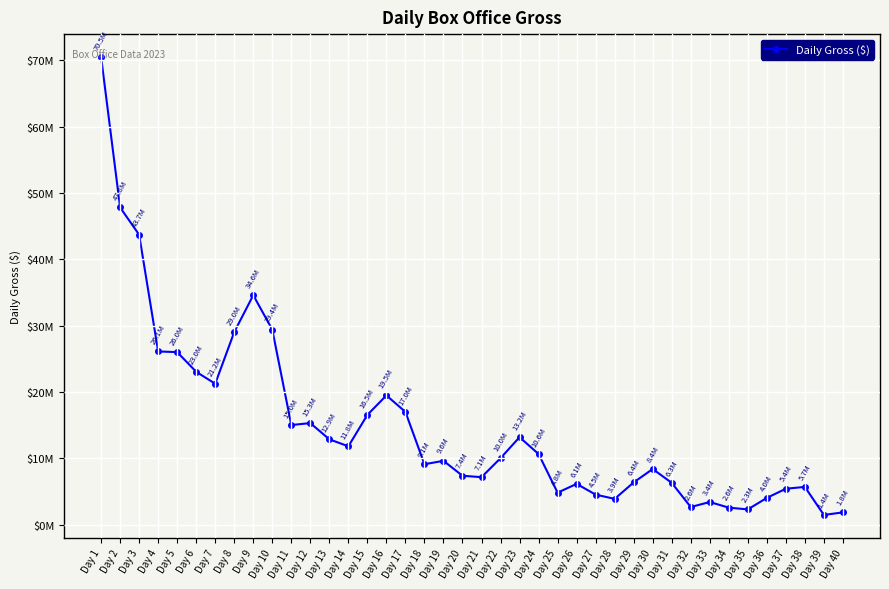

Reading left to right, extract all data points from this chart.

Day 1=70503178	Day 2=47812356	Day 3=43706510	Day 4=26105167	Day 5=26003569	Day 6=23034051	Day 7=21238020	Day 8=29032661	Day 9=34586429	Day 10=29392512	Day 11=15007589	Day 12=15302634	Day 13=12852230	Day 14=11804507	Day 15=16543731	Day 16=19476666	Day 17=16988250	Day 18=9095665	Day 19=9614345	Day 20=7361016	Day 21=7147808	Day 22=10016672	Day 23=13178714	Day 24=10637908	Day 25=4810564	Day 26=6138113	Day 27=4516517	Day 28=3875483	Day 29=6358617	Day 30=8378293	Day 31=6293418	Day 32=2647855	Day 33=3400599	Day 34=2553003	Day 35=2286592	Day 36=4021383	Day 37=5403542	Day 38=5679220	Day 39=1449073	Day 40=1840713